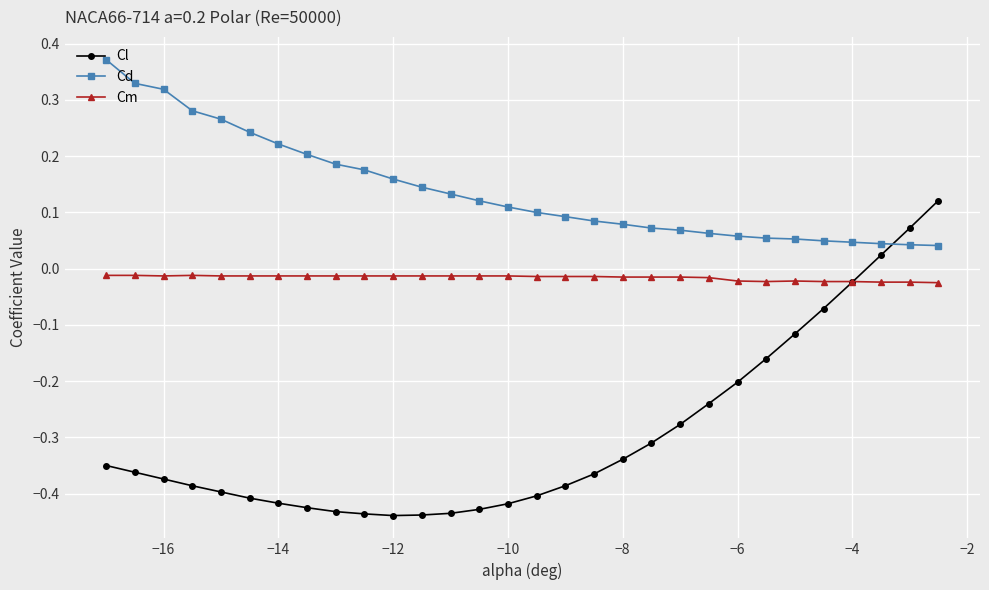

True or false: Cl and Cd cross at least once.

True